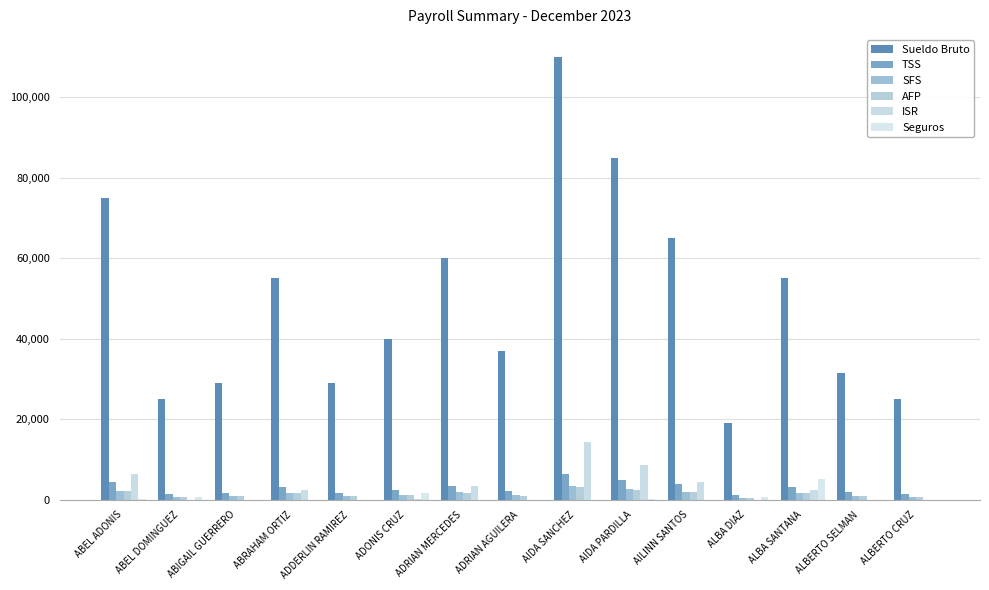

Are the bars grouped side by side (vs. stacked)?

Yes